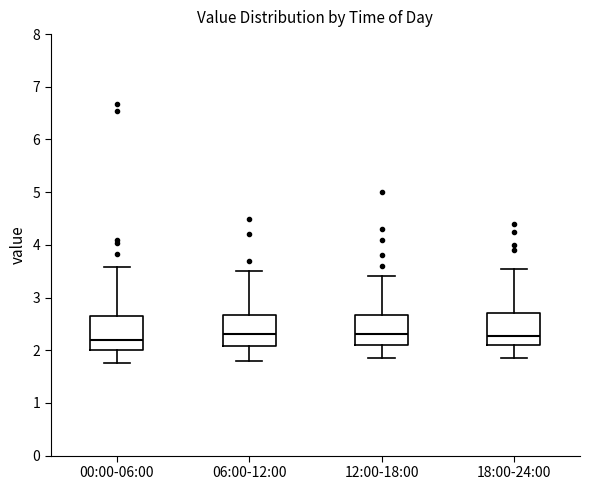

Where does the lower whisker of the box for 12:00-18:00 end on the y-axis? The values are not printed on the chart, so give them approximately, as read against the axis.

1.9